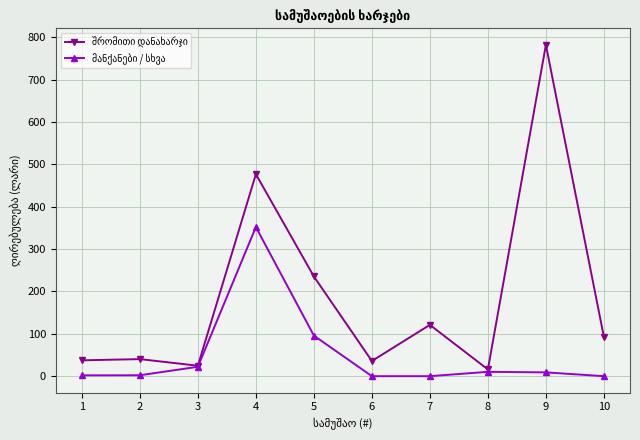

At which category is the sum across all series the highest?

4